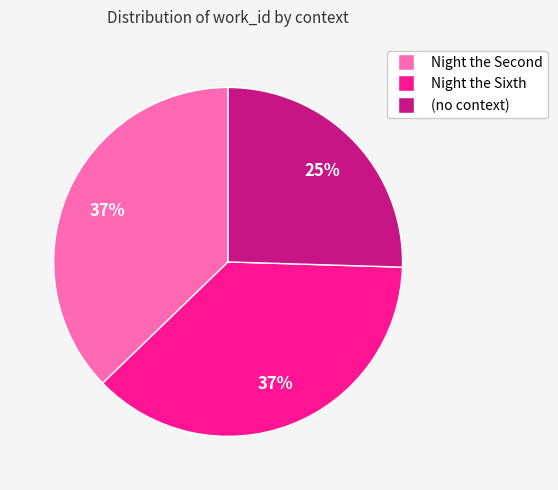

To the nearest percent, what portion does (no context) represent?

25%